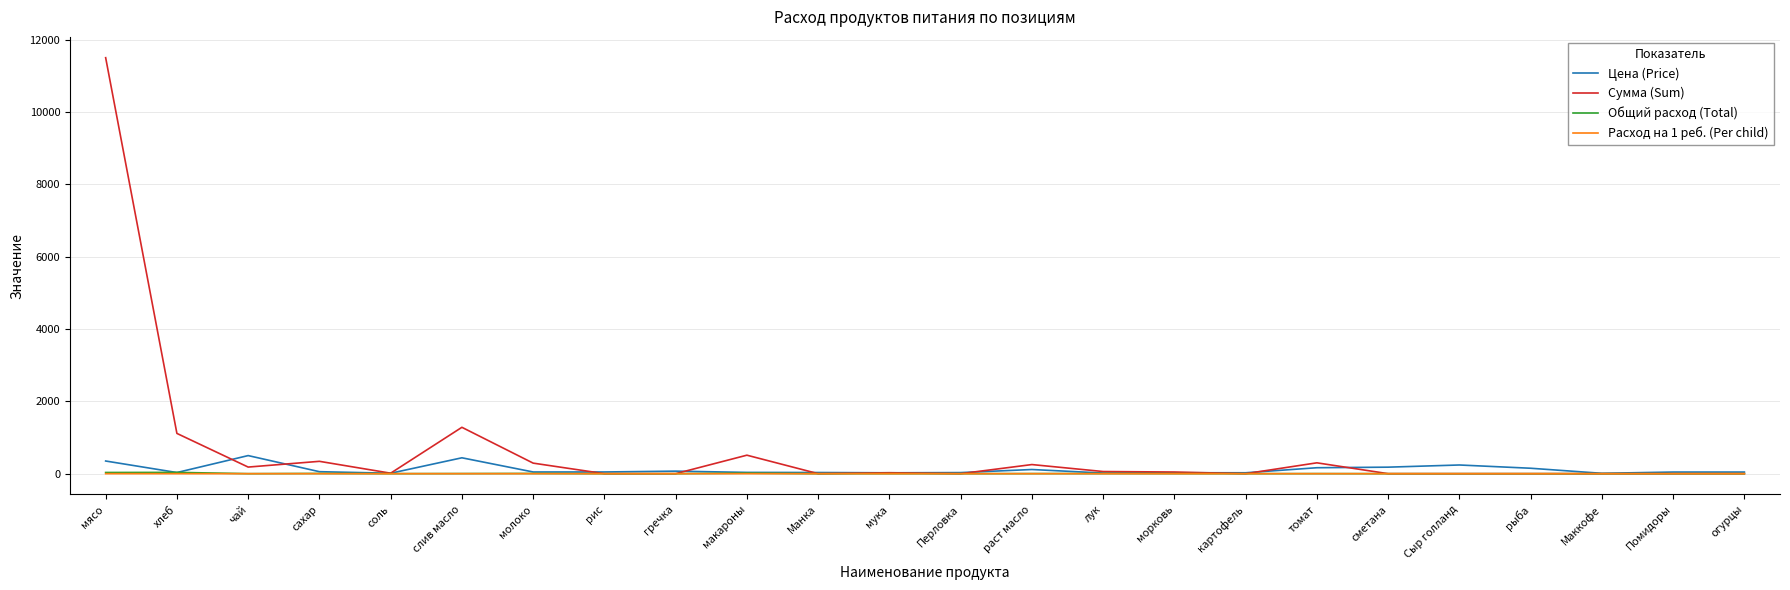

True or false: Сумма (Sum) has a value of -3570.3 at картофель.

False